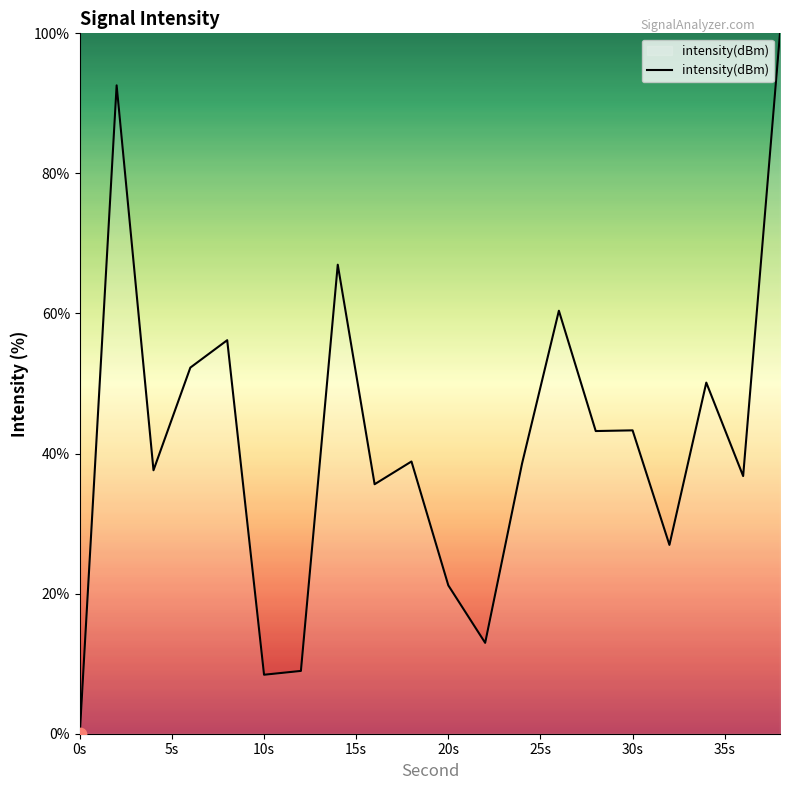

What is the greatest value displayed?

100.0